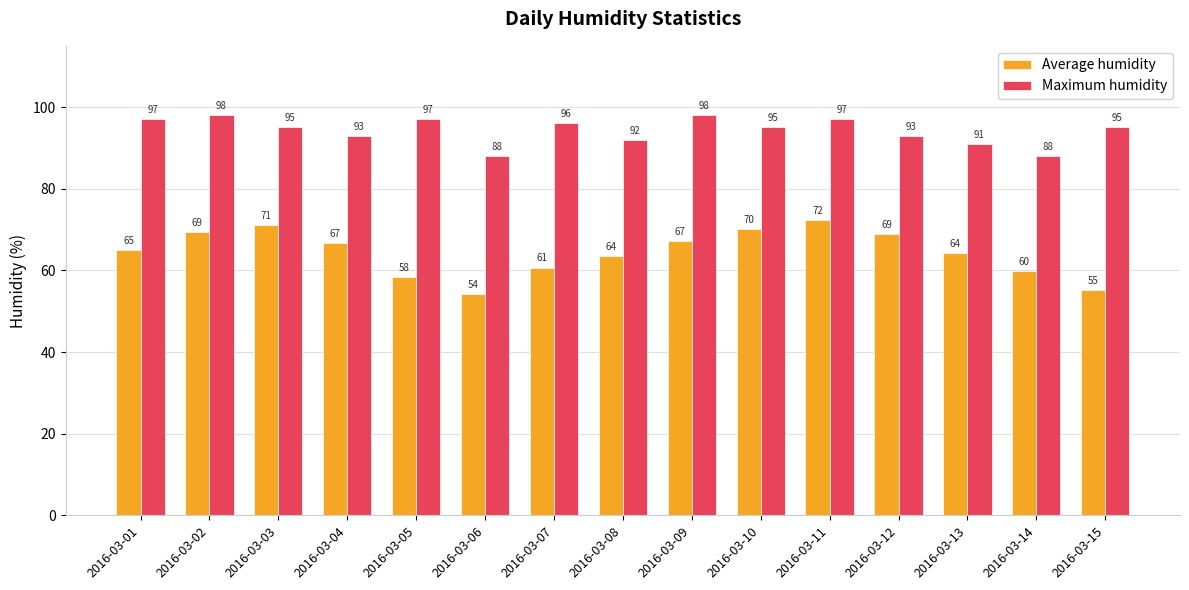

What is the value of the Maximum humidity bar at the 3rd from the left?

95.0